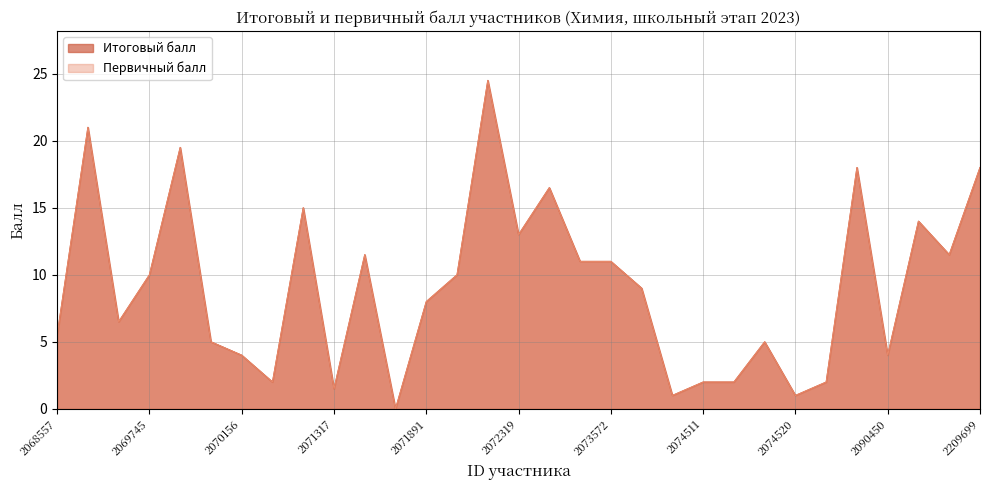

Is the value of Первичный балл at 2071317 greater than the value of Итоговый балл at 2209699?

No